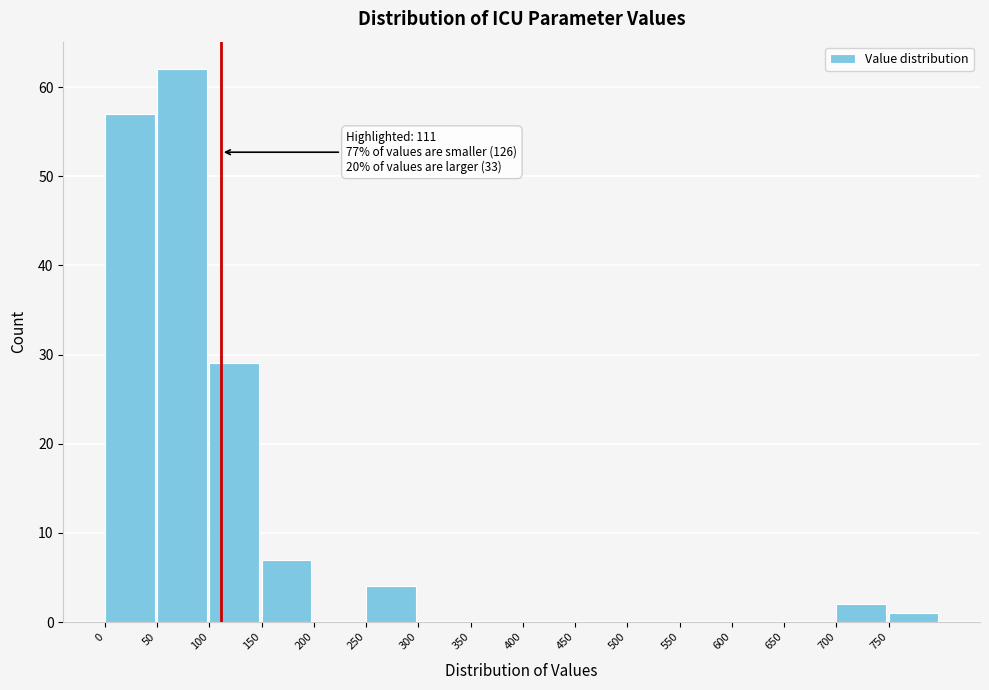

Over which range of the x-axis is the bar tallest?

50 to 100